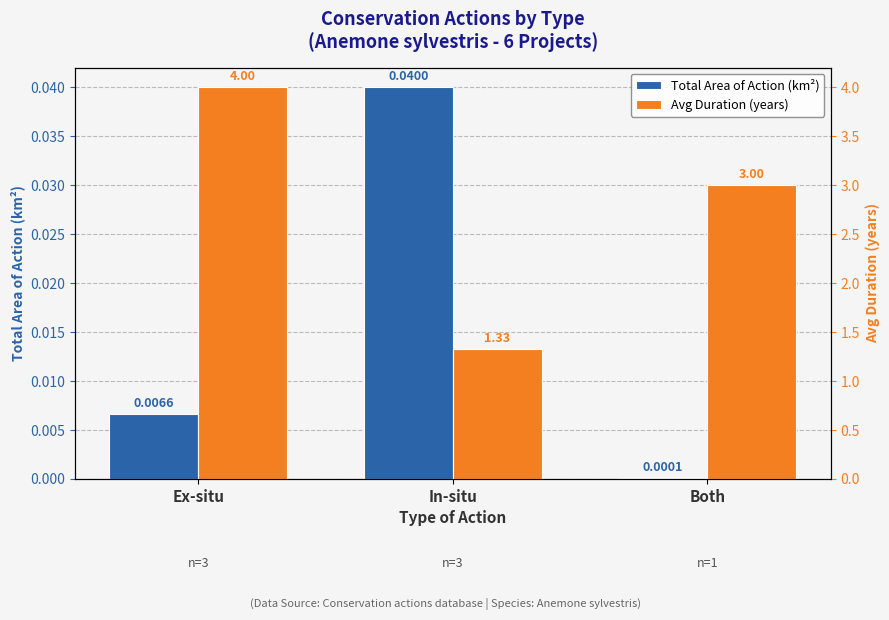

Rank the series at Ex-situ from lowest to highest value.

Total Area of Action (km²), Avg Duration (years)